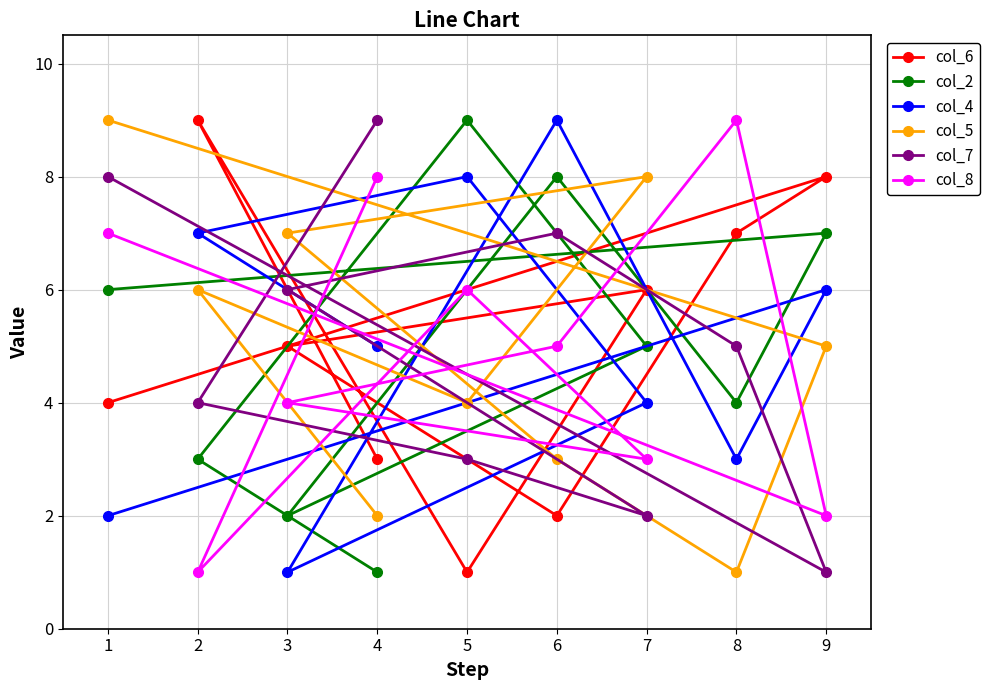

In col_4, how many points are higher than both neighbors (excluding endpoints)?

3